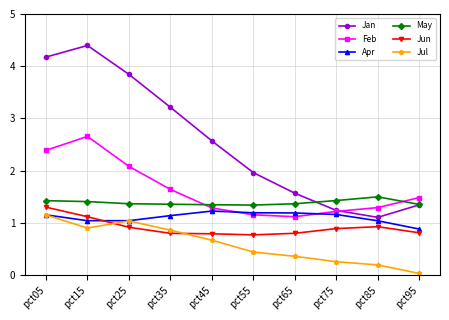

What are all the series names shown in the legend?

Jan, Feb, Apr, May, Jun, Jul